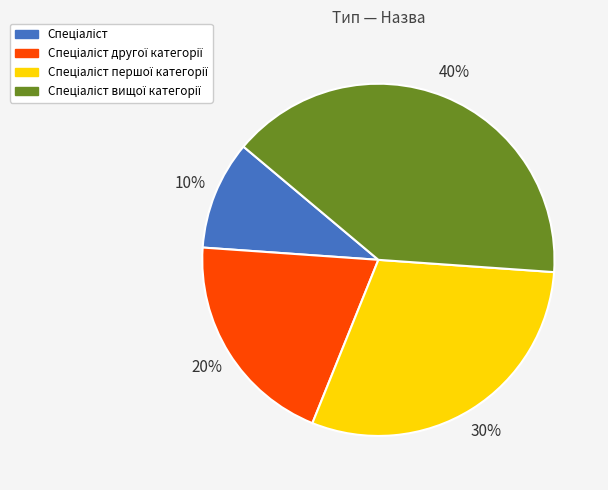

To the nearest percent, what is the difference between the largest and smallest slice percentages?

30%